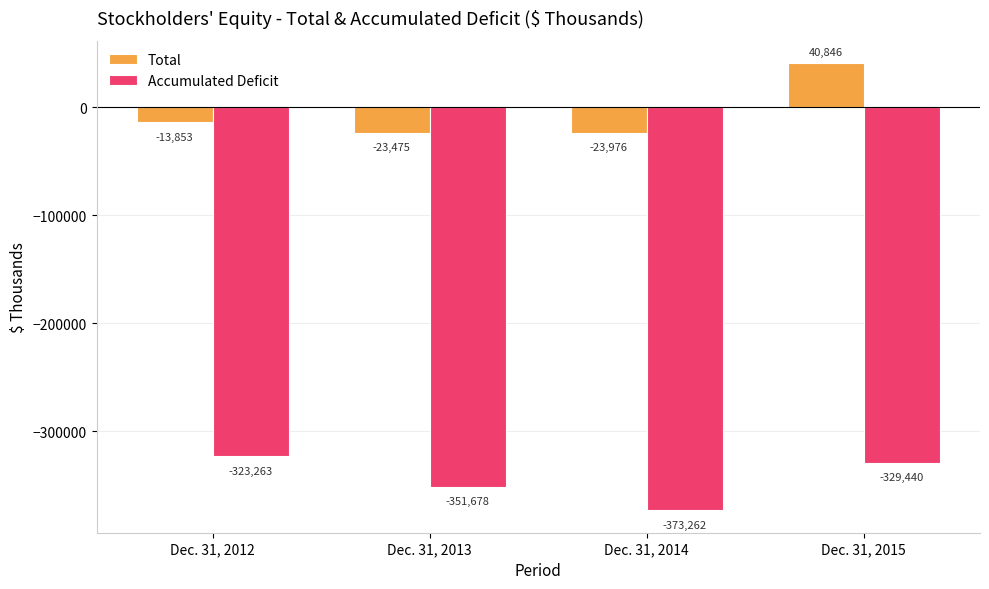

Reading left to right, extract all data points from this chart.

Total: Dec. 31, 2012=-13853	Dec. 31, 2013=-23475	Dec. 31, 2014=-23976	Dec. 31, 2015=40846
Accumulated Deficit: Dec. 31, 2012=-323263	Dec. 31, 2013=-351678	Dec. 31, 2014=-373262	Dec. 31, 2015=-329440